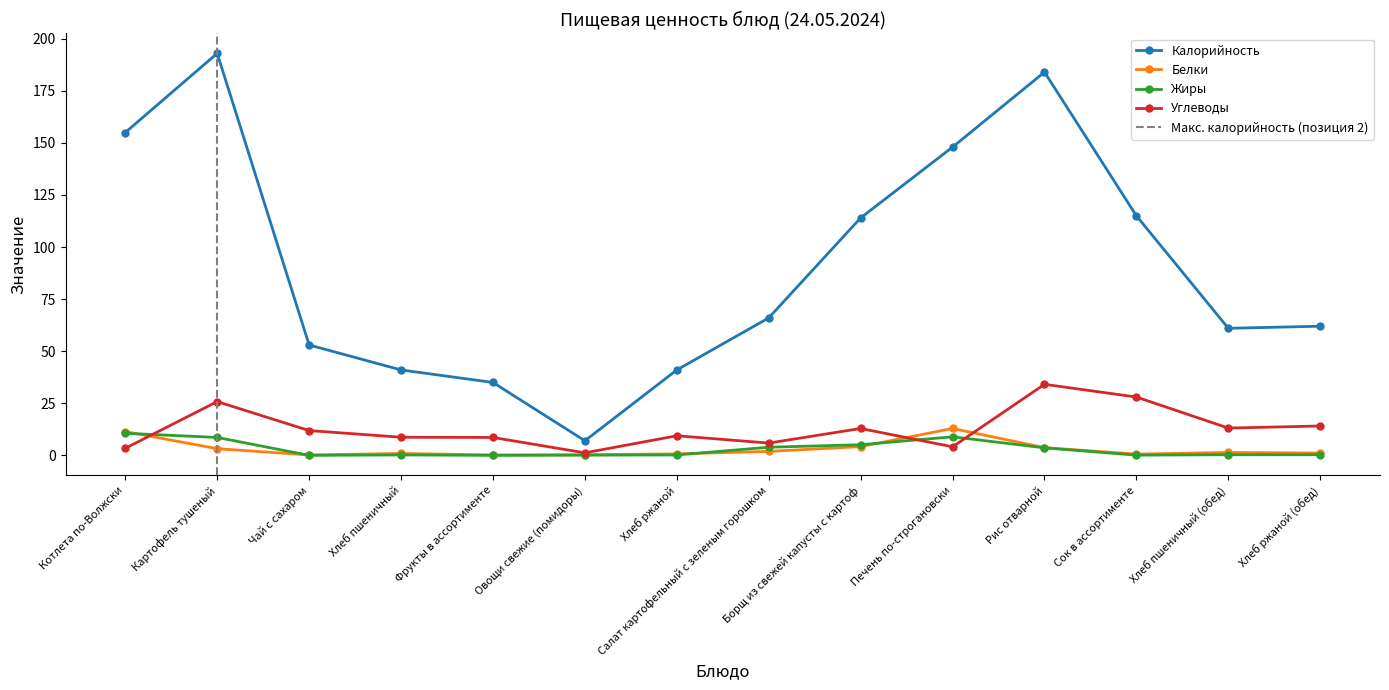

List the labels in order of Углеводы value, largest first.

Рис отварной, Сок в ассортименте, Картофель тушеный, Хлеб ржаной (обед), Хлеб пшеничный (обед), Борщ из свежей капусты с картоф, Чай с сахаром, Хлеб ржаной, Хлеб пшеничный, Фрукты в ассортименте, Салат картофельный с зеленым горошком, Печень по-строгановски, Котлета по-Волжски, Овощи свежие (помидоры)